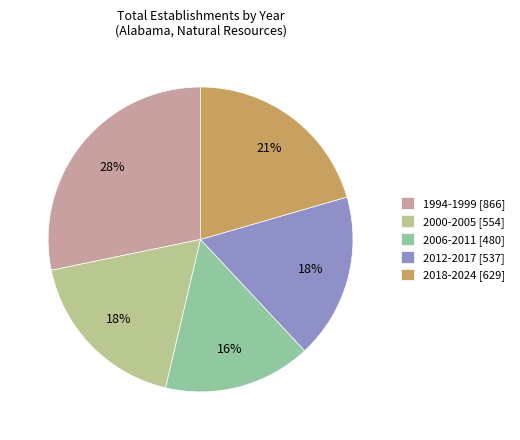

Combined, do 2018-2024 [629] and 2012-2017 [537] account for over 50%?

No